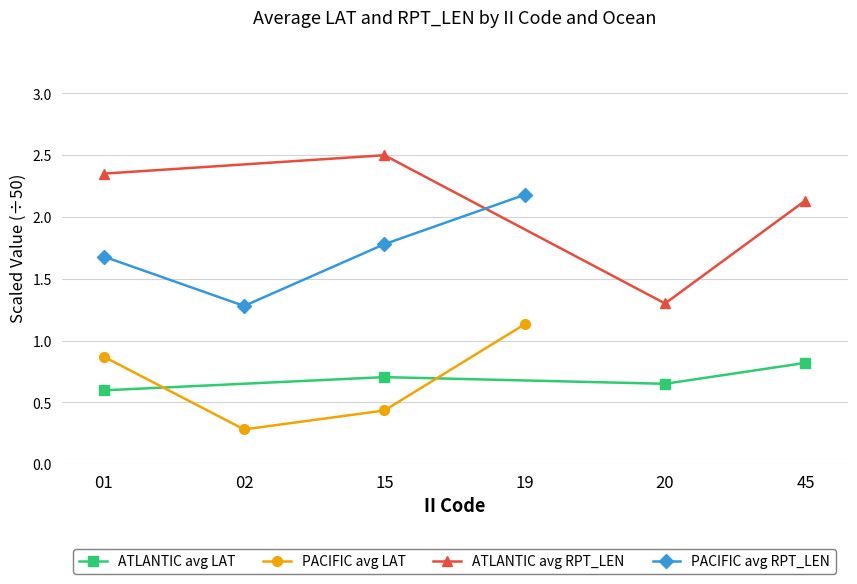

What is the sum of all PACIFIC avg LAT values?

2.7